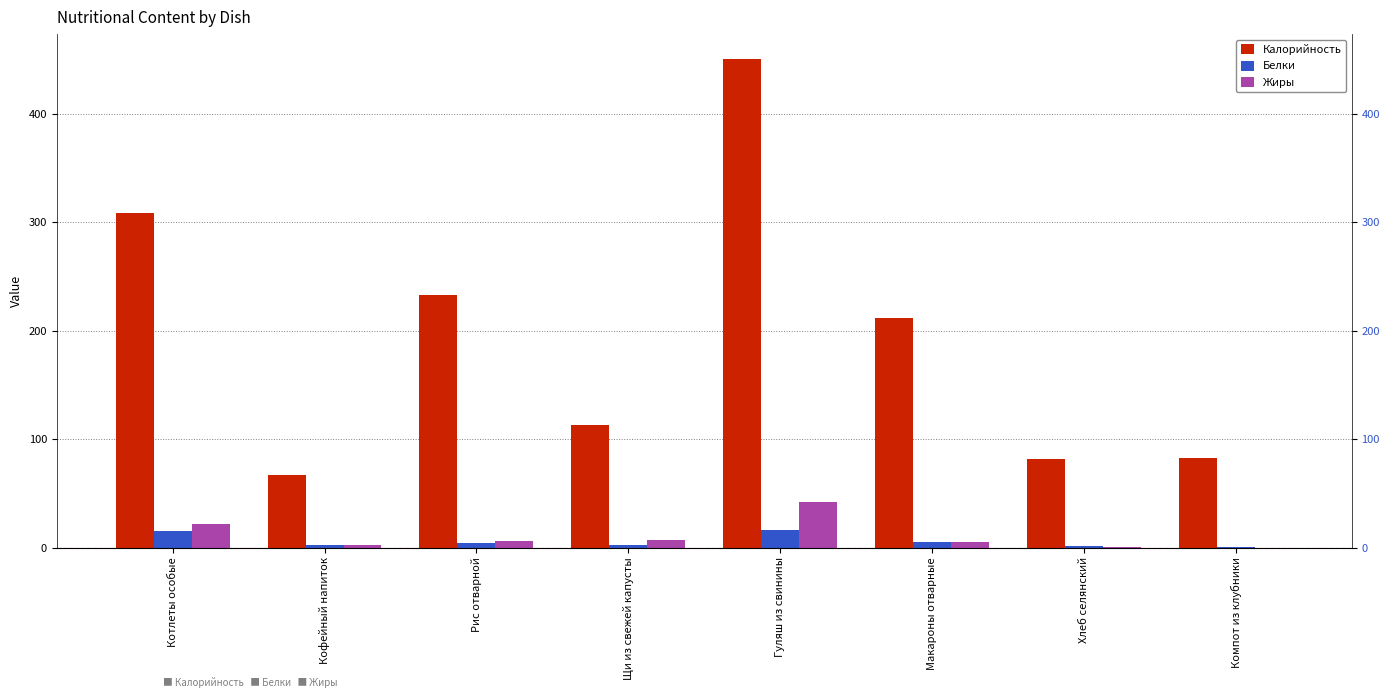

At how many categories does at least one series exceed 155?

4